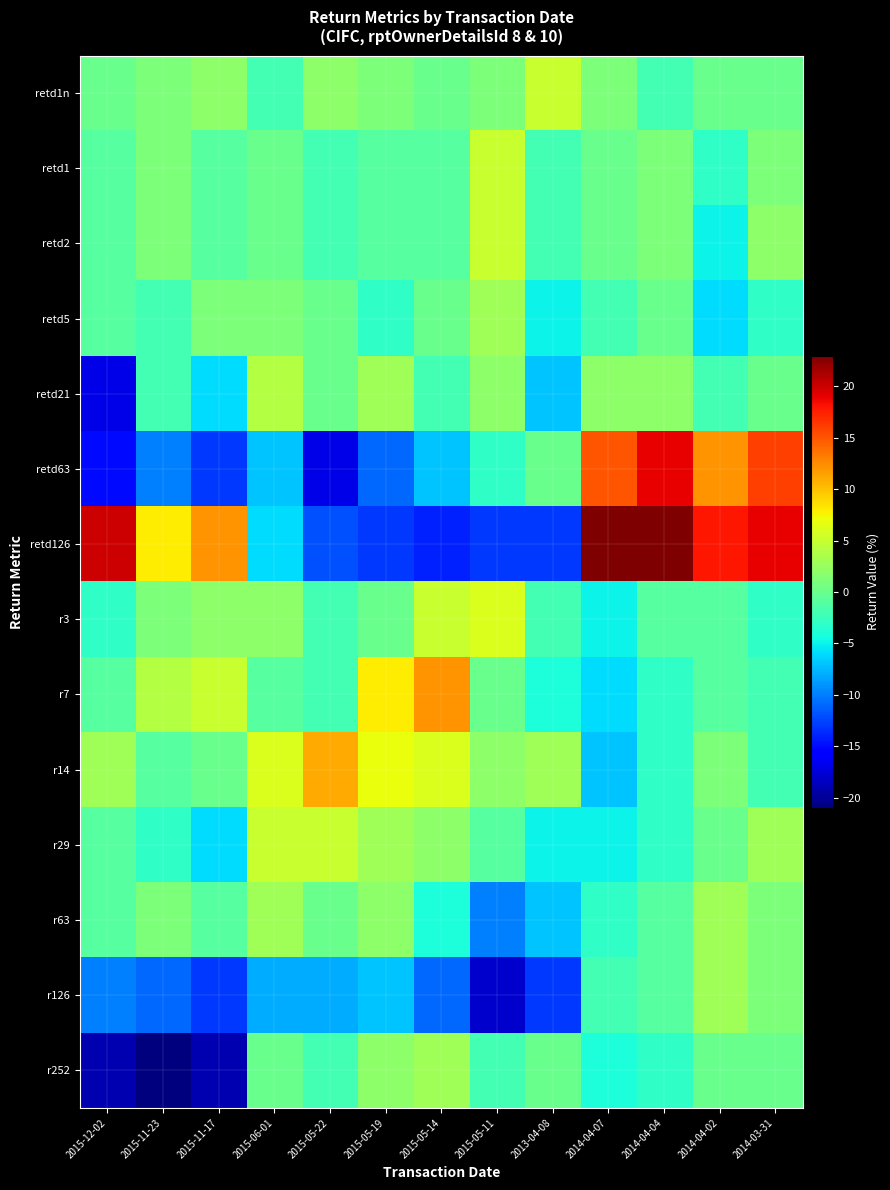

Reading left to right, what are all the values shown in this chart?

retd1n: 2015-12-02=0	2015-11-23=1	2015-11-17=2	2015-06-01=-2	2015-05-22=2	2015-05-19=1	2015-05-14=0	2015-05-11=1	2013-04-08=5	2014-04-07=1	2014-04-04=-2	2014-04-02=0	2014-03-31=0
retd1: 2015-12-02=-1	2015-11-23=1	2015-11-17=-1	2015-06-01=0	2015-05-22=-2	2015-05-19=-1	2015-05-14=-1	2015-05-11=5	2013-04-08=-2	2014-04-07=0	2014-04-04=1	2014-04-02=-3	2014-03-31=1
retd2: 2015-12-02=-1	2015-11-23=1	2015-11-17=-1	2015-06-01=0	2015-05-22=-2	2015-05-19=-1	2015-05-14=-1	2015-05-11=5	2013-04-08=-2	2014-04-07=0	2014-04-04=1	2014-04-02=-5	2014-03-31=2
retd5: 2015-12-02=-1	2015-11-23=-2	2015-11-17=1	2015-06-01=1	2015-05-22=0	2015-05-19=-3	2015-05-14=0	2015-05-11=3	2013-04-08=-5	2014-04-07=-2	2014-04-04=0	2014-04-02=-6	2014-03-31=-3
retd21: 2015-12-02=-17	2015-11-23=-2	2015-11-17=-6	2015-06-01=4	2015-05-22=0	2015-05-19=3	2015-05-14=-2	2015-05-11=2	2013-04-08=-7	2014-04-07=2	2014-04-04=2	2014-04-02=-2	2014-03-31=0
retd63: 2015-12-02=-15	2015-11-23=-10	2015-11-17=-13	2015-06-01=-7	2015-05-22=-17	2015-05-19=-11	2015-05-14=-7	2015-05-11=-3	2013-04-08=0	2014-04-07=15	2014-04-04=19	2014-04-02=12	2014-03-31=16
retd126: 2015-12-02=20	2015-11-23=8	2015-11-17=12	2015-06-01=-6	2015-05-22=-12	2015-05-19=-13	2015-05-14=-14	2015-05-11=-13	2013-04-08=-13	2014-04-07=23	2014-04-04=23	2014-04-02=18	2014-03-31=19
r3: 2015-12-02=-3	2015-11-23=1	2015-11-17=2	2015-06-01=2	2015-05-22=-2	2015-05-19=0	2015-05-14=5	2015-05-11=6	2013-04-08=-2	2014-04-07=-5	2014-04-04=-1	2014-04-02=-1	2014-03-31=-3
r7: 2015-12-02=-1	2015-11-23=4	2015-11-17=5	2015-06-01=-1	2015-05-22=-2	2015-05-19=8	2015-05-14=12	2015-05-11=0	2013-04-08=-4	2014-04-07=-6	2014-04-04=-3	2014-04-02=-1	2014-03-31=-2
r14: 2015-12-02=3	2015-11-23=-1	2015-11-17=0	2015-06-01=6	2015-05-22=11	2015-05-19=7	2015-05-14=6	2015-05-11=2	2013-04-08=3	2014-04-07=-7	2014-04-04=-3	2014-04-02=1	2014-03-31=-2
r29: 2015-12-02=-1	2015-11-23=-3	2015-11-17=-6	2015-06-01=5	2015-05-22=5	2015-05-19=3	2015-05-14=2	2015-05-11=-1	2013-04-08=-5	2014-04-07=-5	2014-04-04=-3	2014-04-02=0	2014-03-31=3
r63: 2015-12-02=-1	2015-11-23=1	2015-11-17=-1	2015-06-01=3	2015-05-22=0	2015-05-19=2	2015-05-14=-4	2015-05-11=-10	2013-04-08=-7	2014-04-07=-3	2014-04-04=-1	2014-04-02=3	2014-03-31=1
r126: 2015-12-02=-10	2015-11-23=-11	2015-11-17=-13	2015-06-01=-8	2015-05-22=-8	2015-05-19=-7	2015-05-14=-11	2015-05-11=-18	2013-04-08=-13	2014-04-07=-2	2014-04-04=-1	2014-04-02=3	2014-03-31=1
r252: 2015-12-02=-19	2015-11-23=-21	2015-11-17=-19	2015-06-01=0	2015-05-22=-2	2015-05-19=2	2015-05-14=3	2015-05-11=-2	2013-04-08=0	2014-04-07=-4	2014-04-04=-3	2014-04-02=0	2014-03-31=0